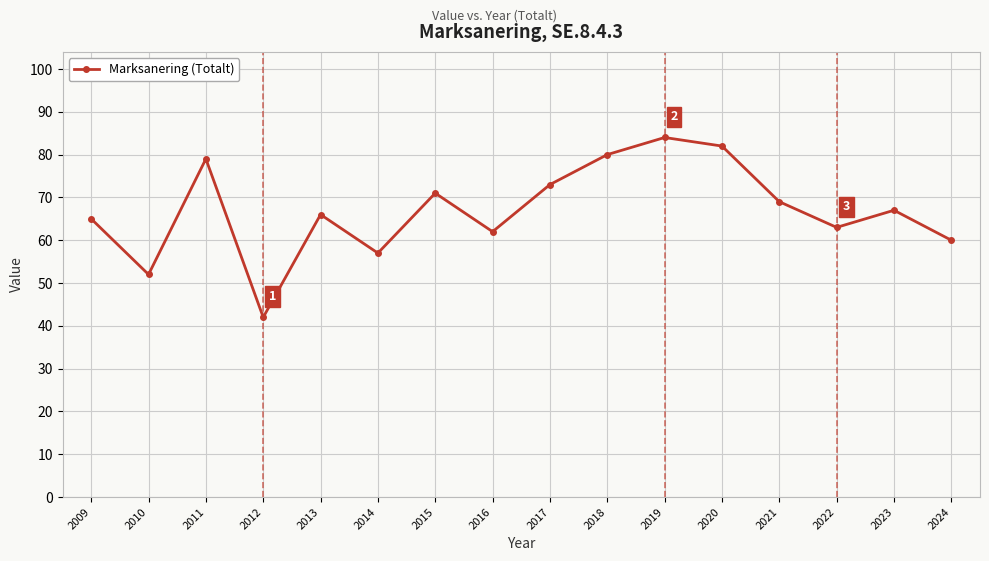

What is the difference between the maximum and minimum values?

42